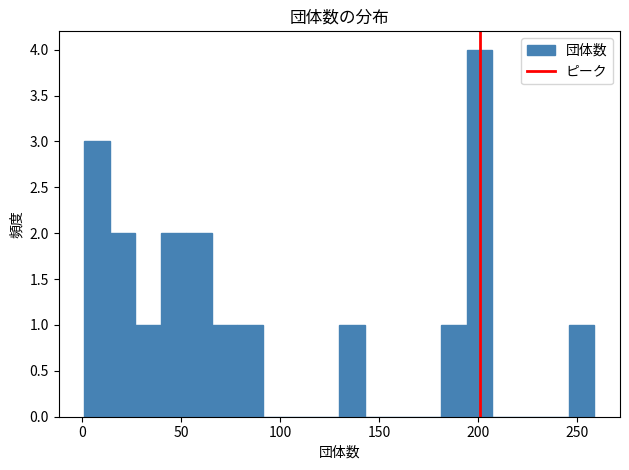

Read against the x-axis, roughly where is the centre of the tallest bar?

200